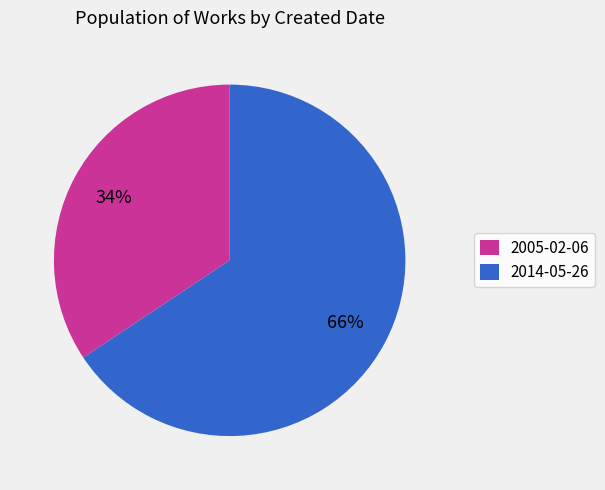

True or false: 2005-02-06 accounts for 34% of the total.

True